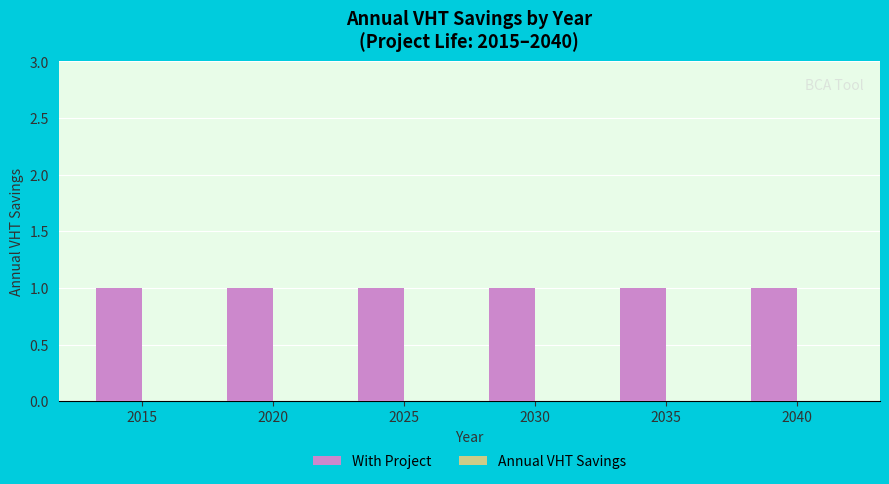

Is the value of With Project at 2020 greater than the value of Annual VHT Savings at 2015?

Yes